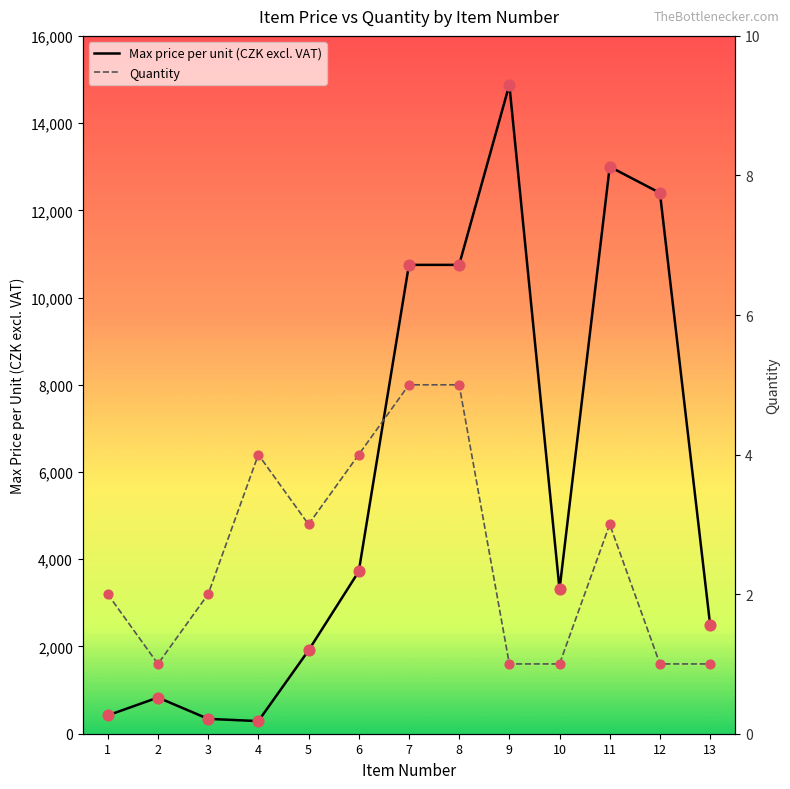

Is the value of Quantity at 3 greater than the value of Max price per unit (CZK excl. VAT) at 3?

No